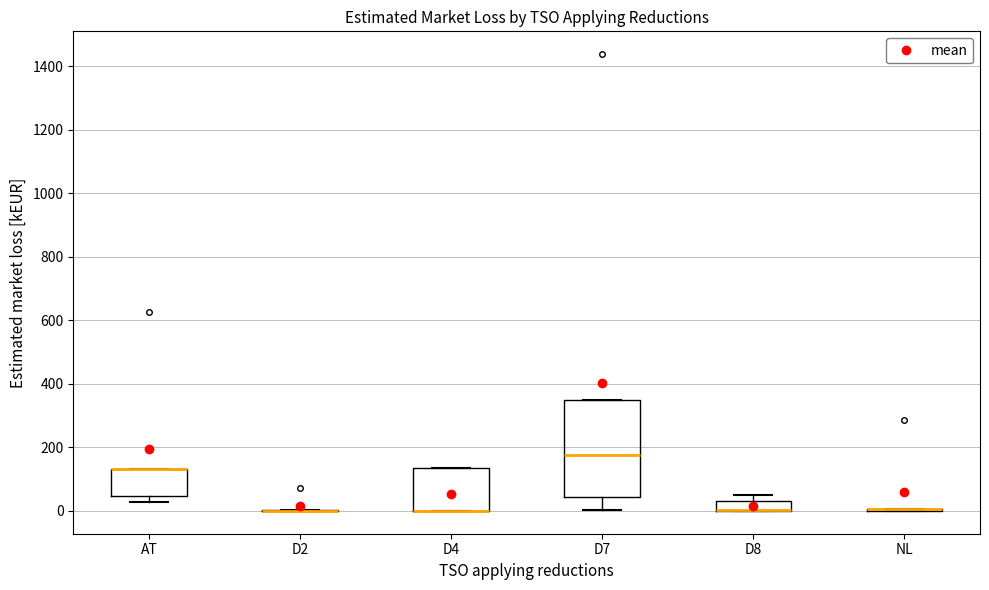

Reading left to right, transcribe this box plot: for each box, give where its median line is, the range the box spans, and where its two whiskers end, as read against the y-axis. The values are not printed on the chart, so give them approximately, as read against the axis.

AT: median 140 (drawn on the box's upper edge), box 40 to 140, whiskers 20 to 140
D2: box collapsed to a line at 0, whiskers 0 to 0
D4: median 0 (drawn on the box's lower edge), box 0 to 140, whiskers 0 to 140
D7: median 180, box 40 to 340, whiskers 0 to 340
D8: median 0 (drawn on the box's lower edge), box 0 to 40, whiskers 0 to 40 (above the box's upper edge)
NL: box collapsed to a line at 0, whiskers 0 to 0